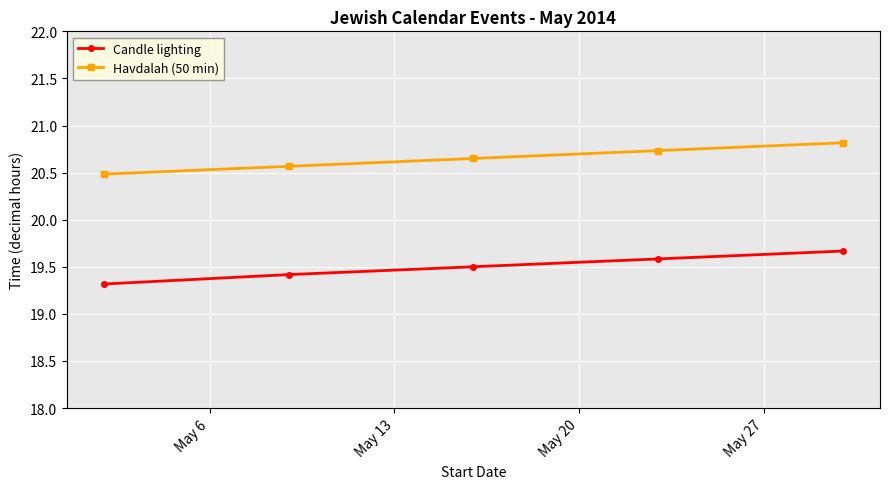

True or false: Havdalah (50 min) has more than 1 points higher than both neighbors.

False